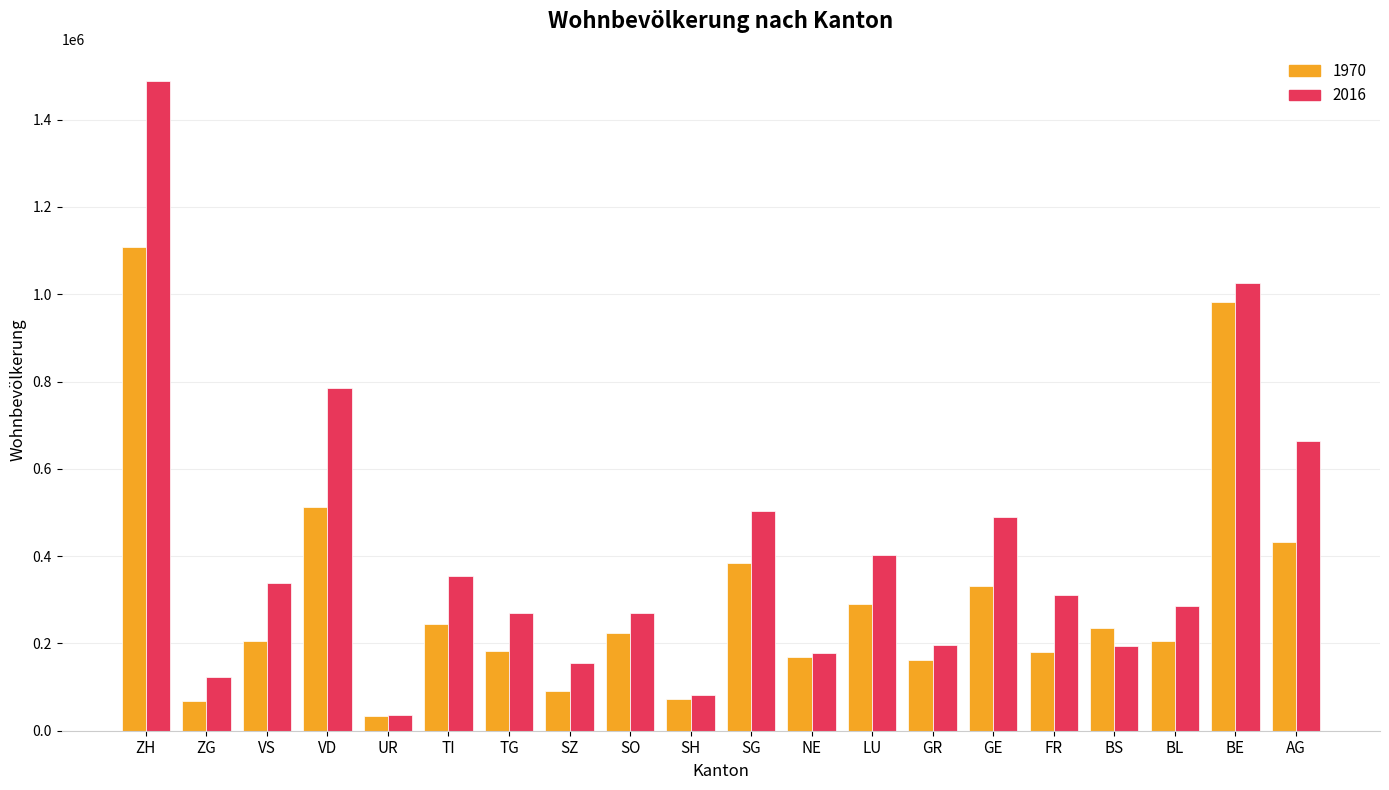

At which category is the sum across all series the highest?

ZH